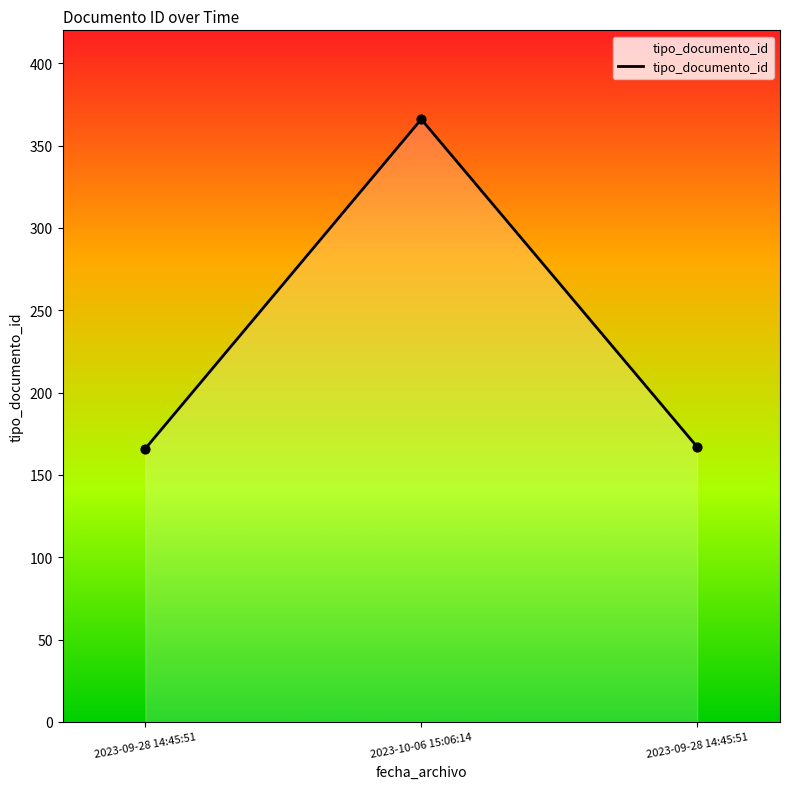

Approximately how many times larger is the value at 2023-09-28 14:45:51 compared to 2023-09-28 14:45:51?

1.0